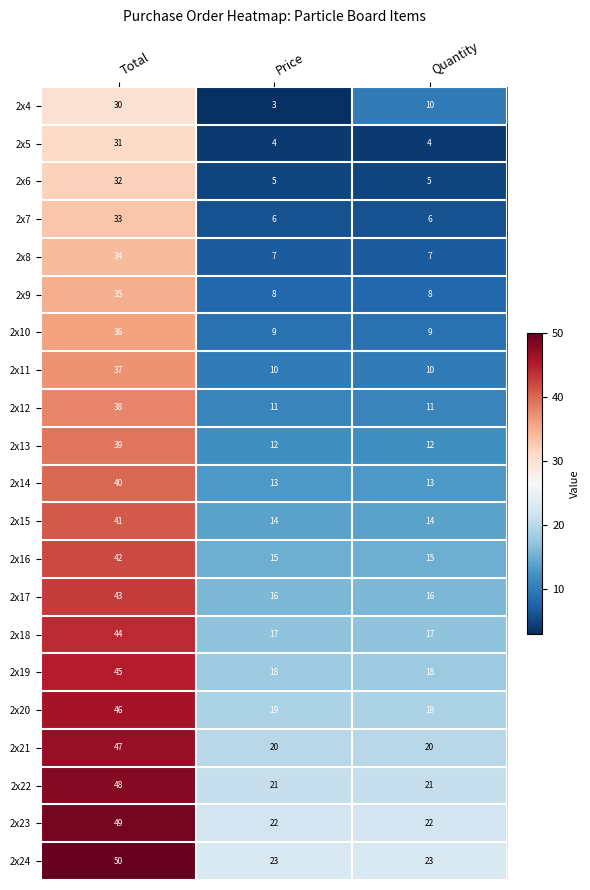

What is the spread (max minus min) of values at Price?

20